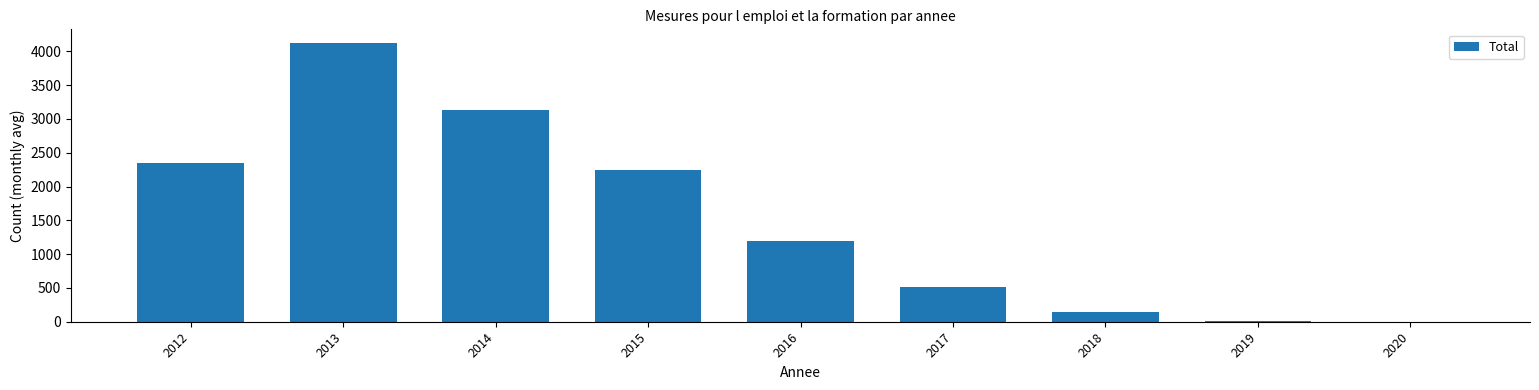

The value at 2014 is 1967.6. True or false?

False